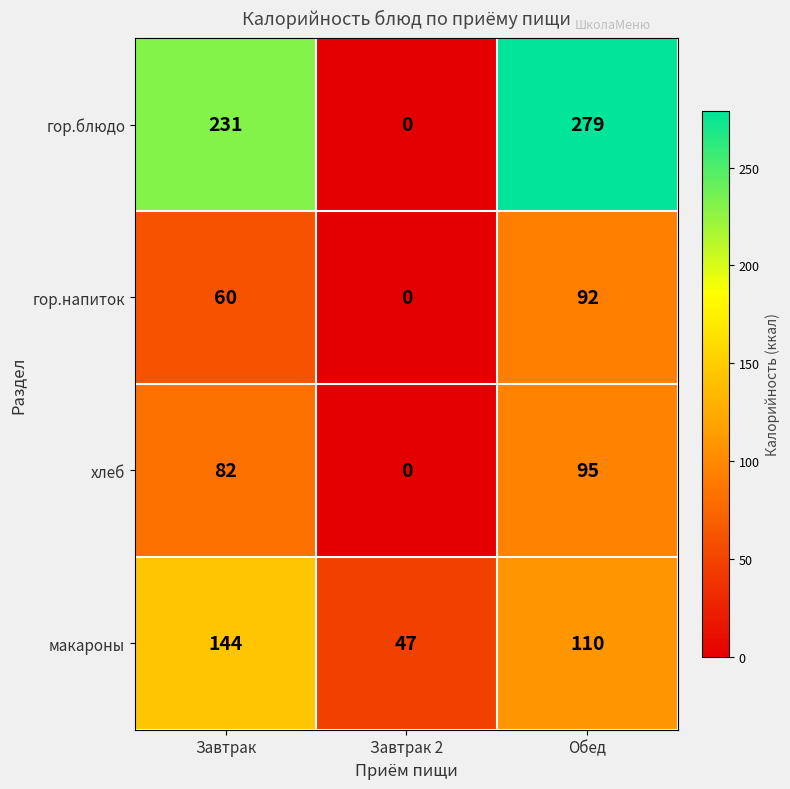

The value of гор.напиток at Завтрак is 60. True or false?

True